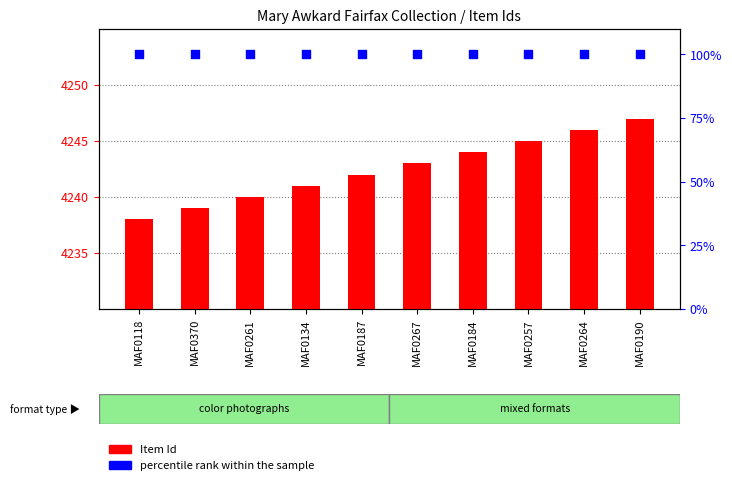

Which series has the largest Y range (max minus min)?

Item Id